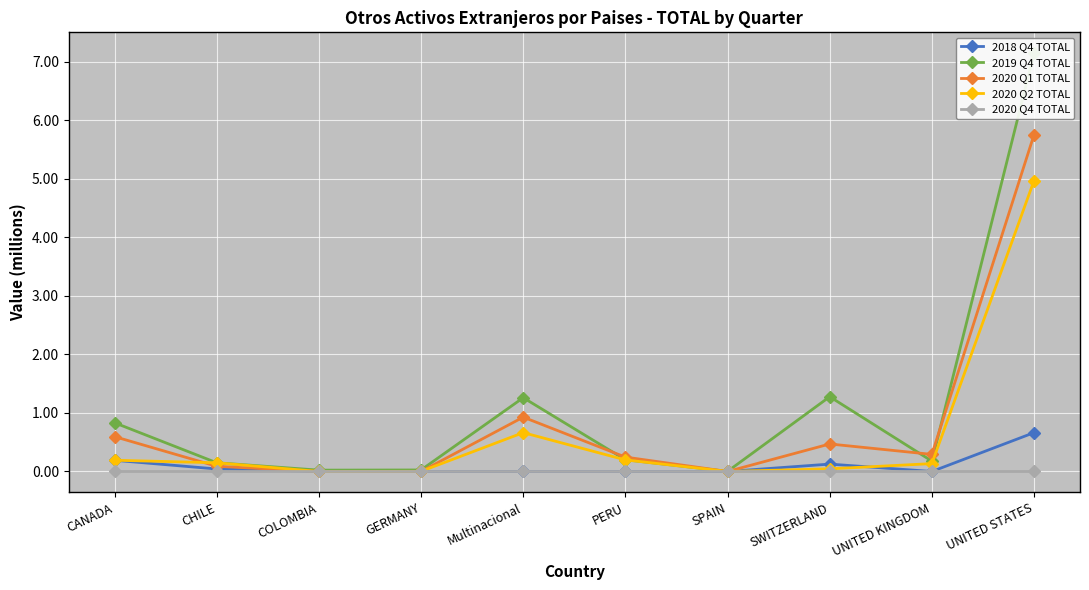

Is it true that 2020 Q2 TOTAL equals 8.8 at UNITED STATES?

False